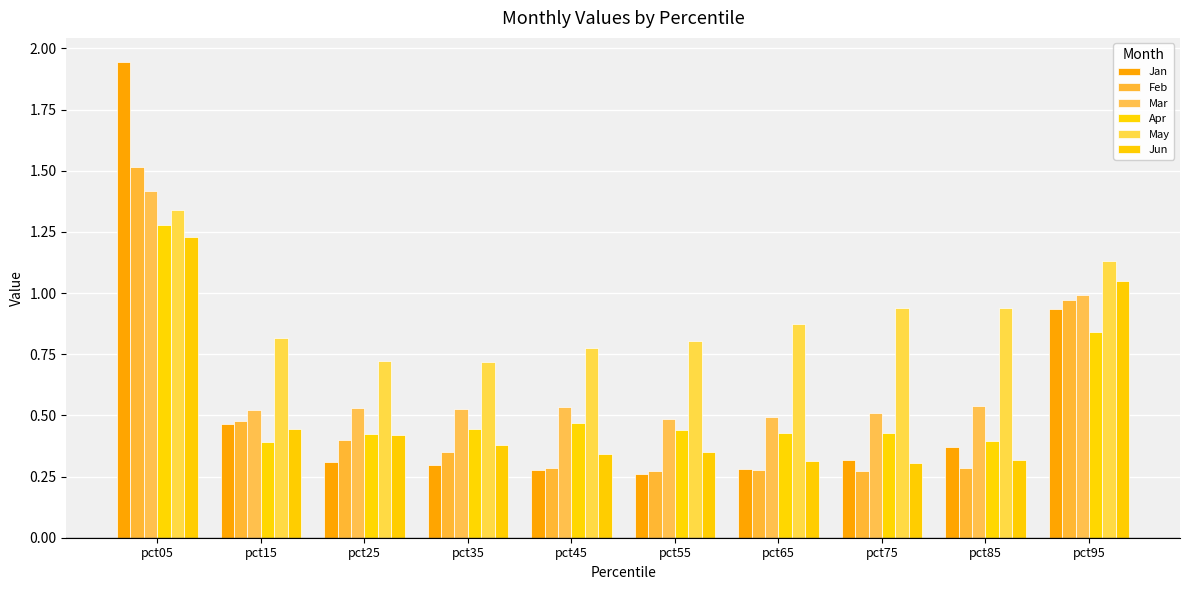

At how many categories does at least one series exceed 1?

2